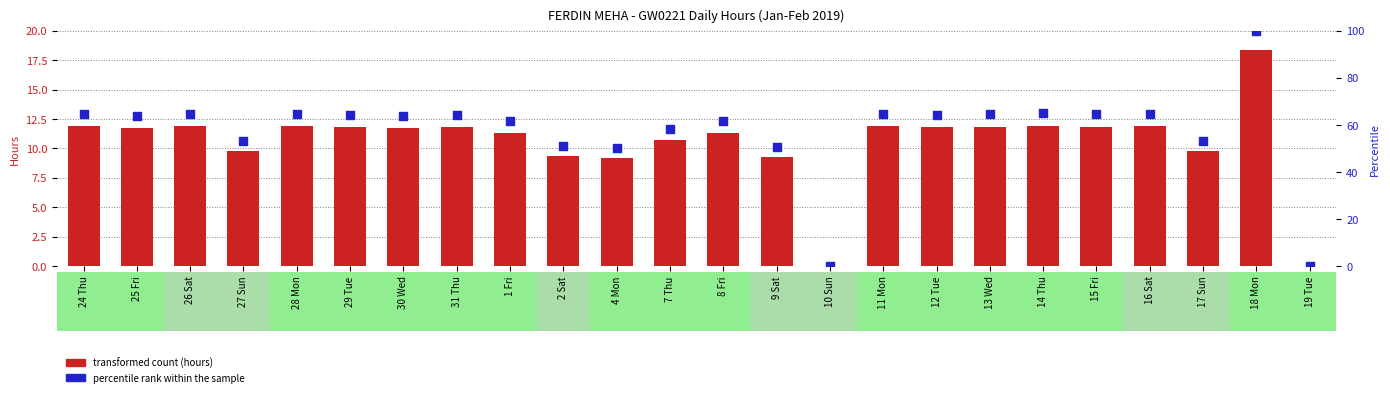

At which category is the sum across all series the highest?

18 Mon